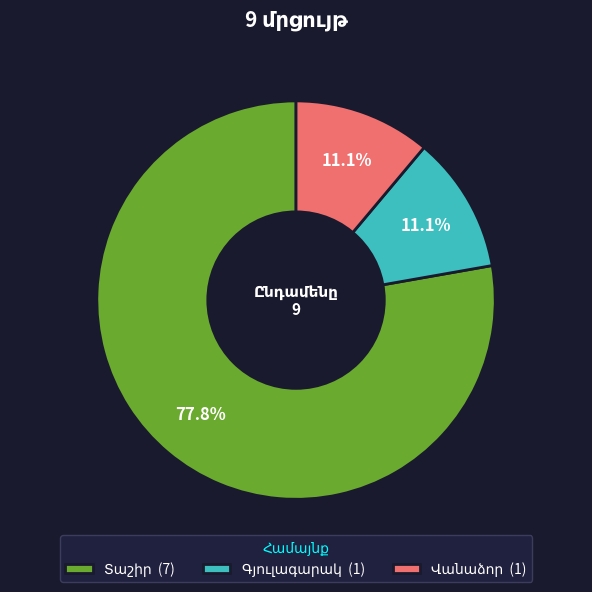

Is there a majority slice in this chart?

Yes